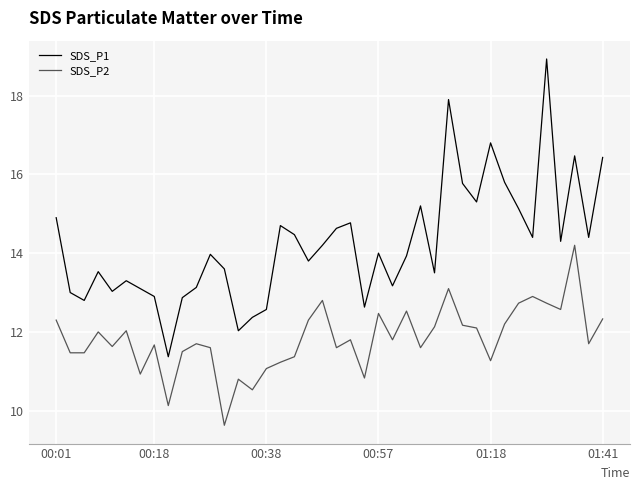

What is the sum of all SDS_P2 values?

472.9